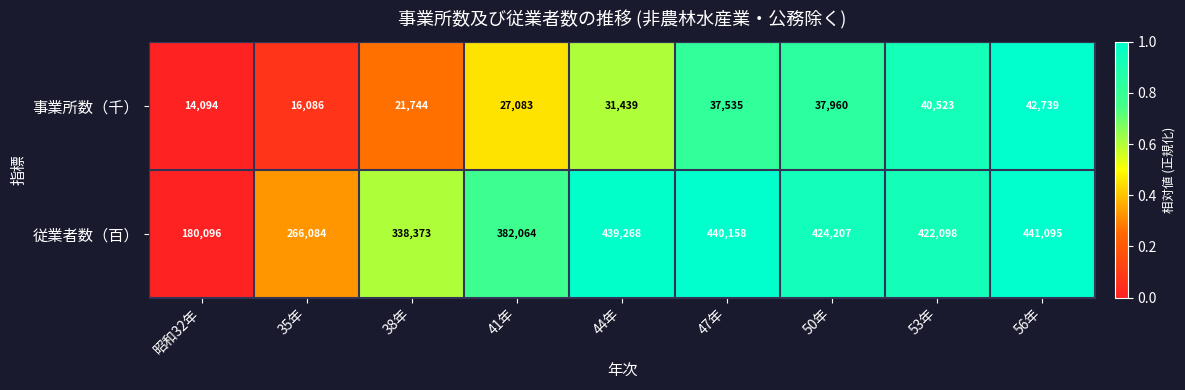

What is the difference between the highest and lowest values at 47年?

402623